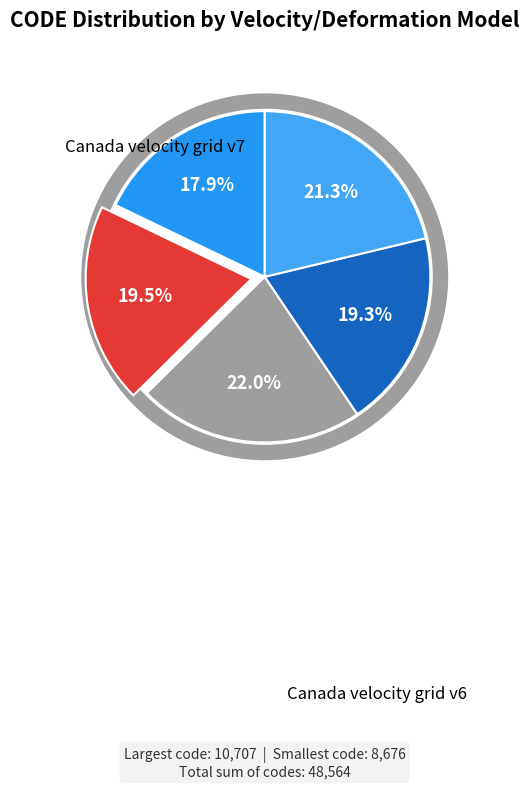

To the nearest percent, what is the difference between the largest and smallest slice percentages?

4%